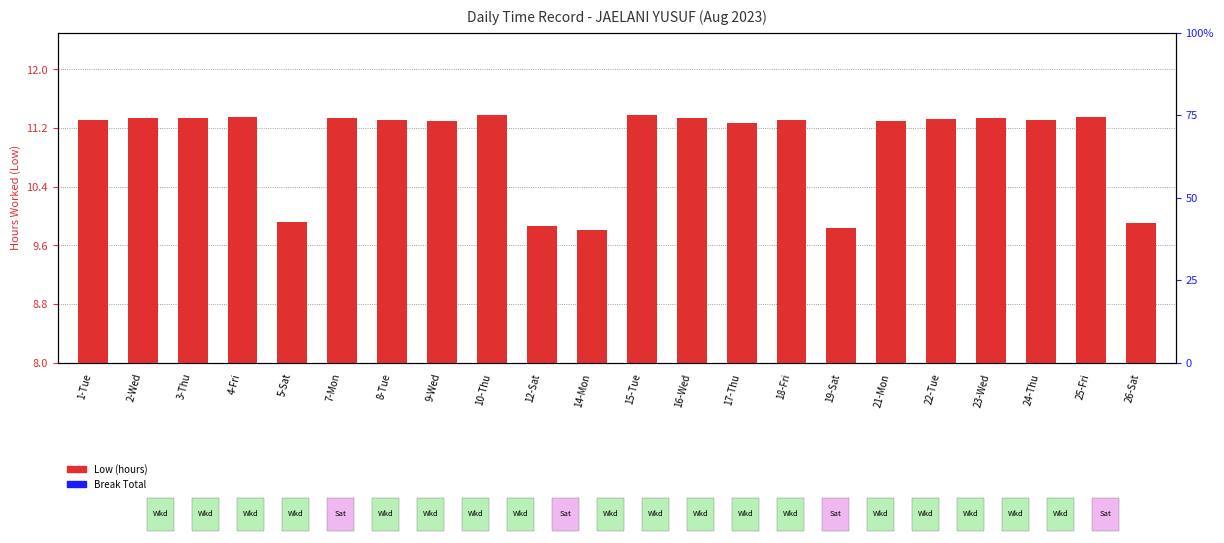

Which series reaches the minimum Y coordinate?

Low (hours)